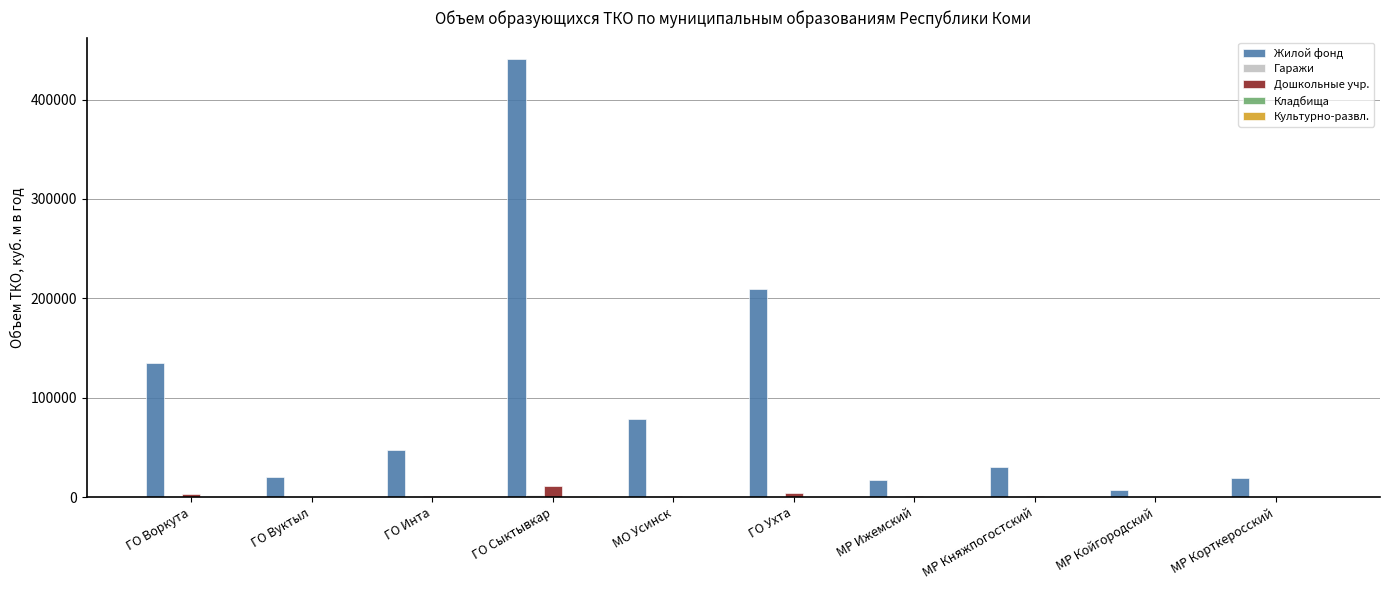

What is the sum of all Жилой фонд values?

1004349.6